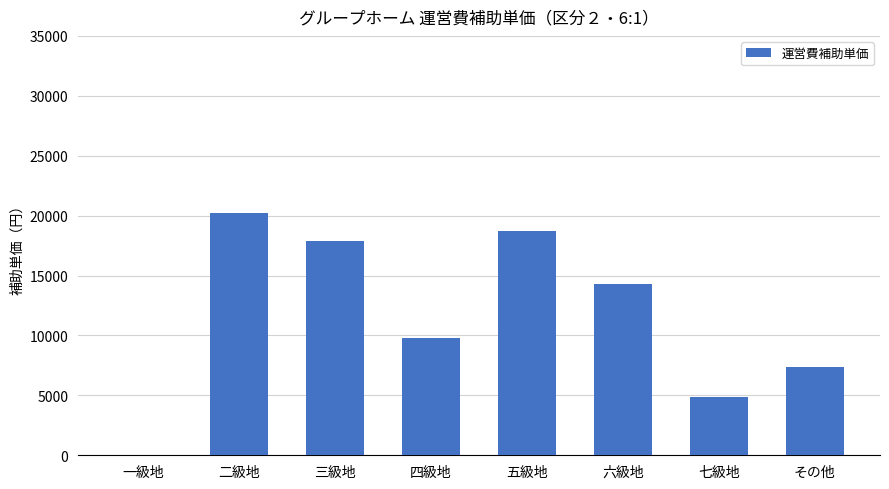

The chart shows a value of 8230 at 二級地. True or false?

False